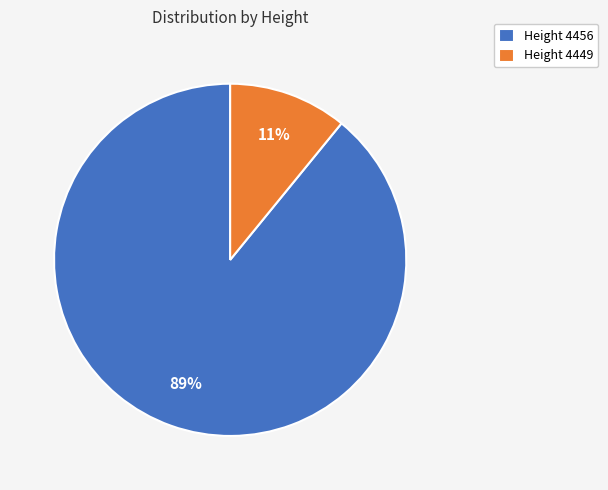

Count the number of slices in the pie.

2